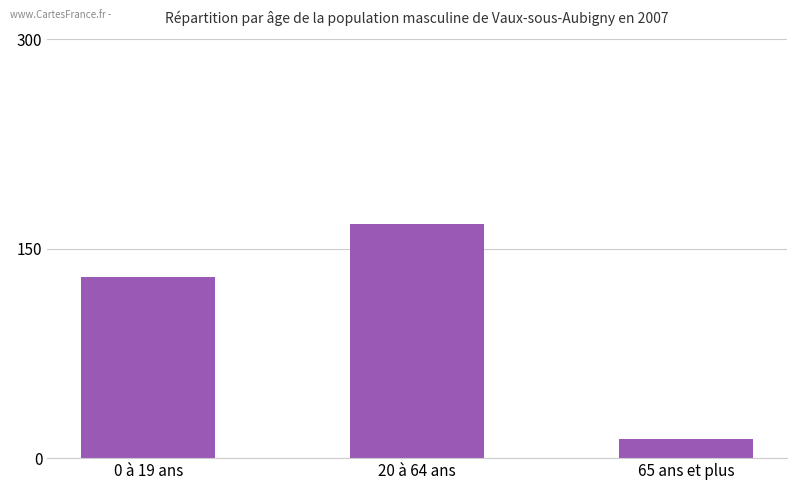

The chart shows a value of 39 at 20 à 64 ans. True or false?

False